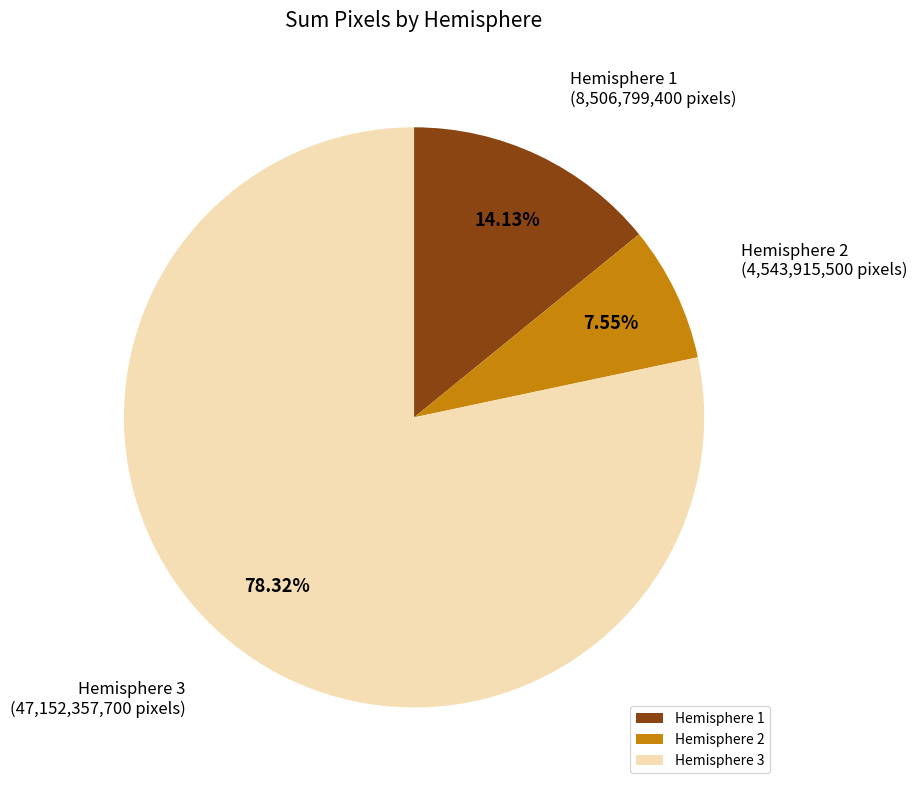

What is the ratio of the value at Hemisphere 1 to the value at Hemisphere 2?

1.9